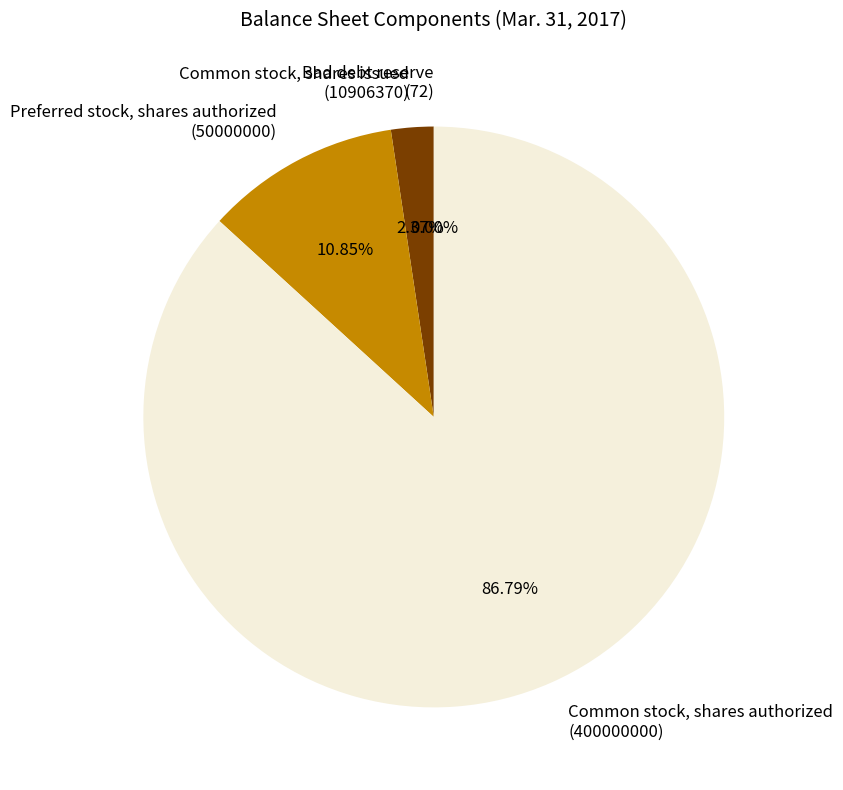

Between Bad debt reserve
(72) and Common stock, shares authorized
(400000000), which is larger?

Common stock, shares authorized
(400000000)